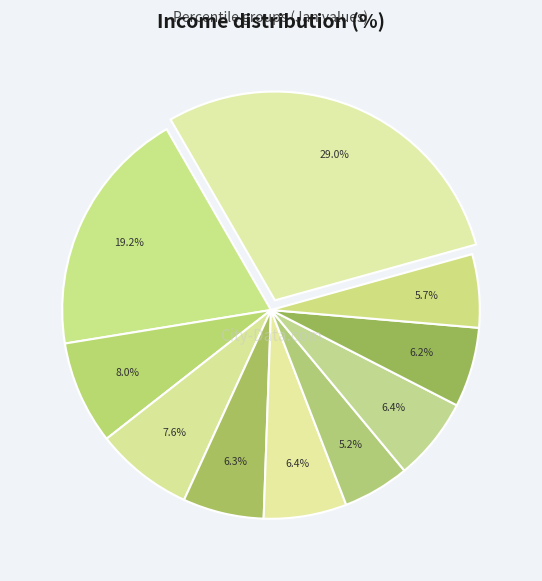

How many slices are in this pie chart?

10